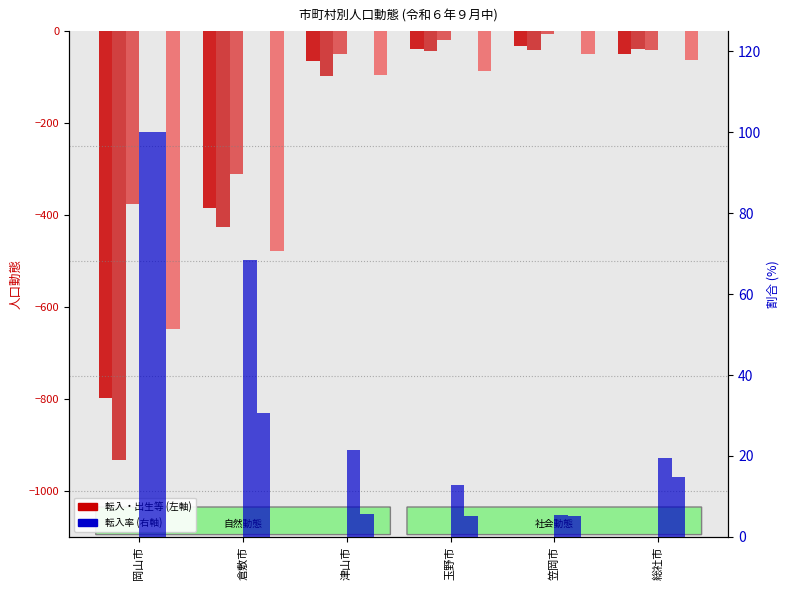

Which series has the largest total across all categories?

転入(県内)